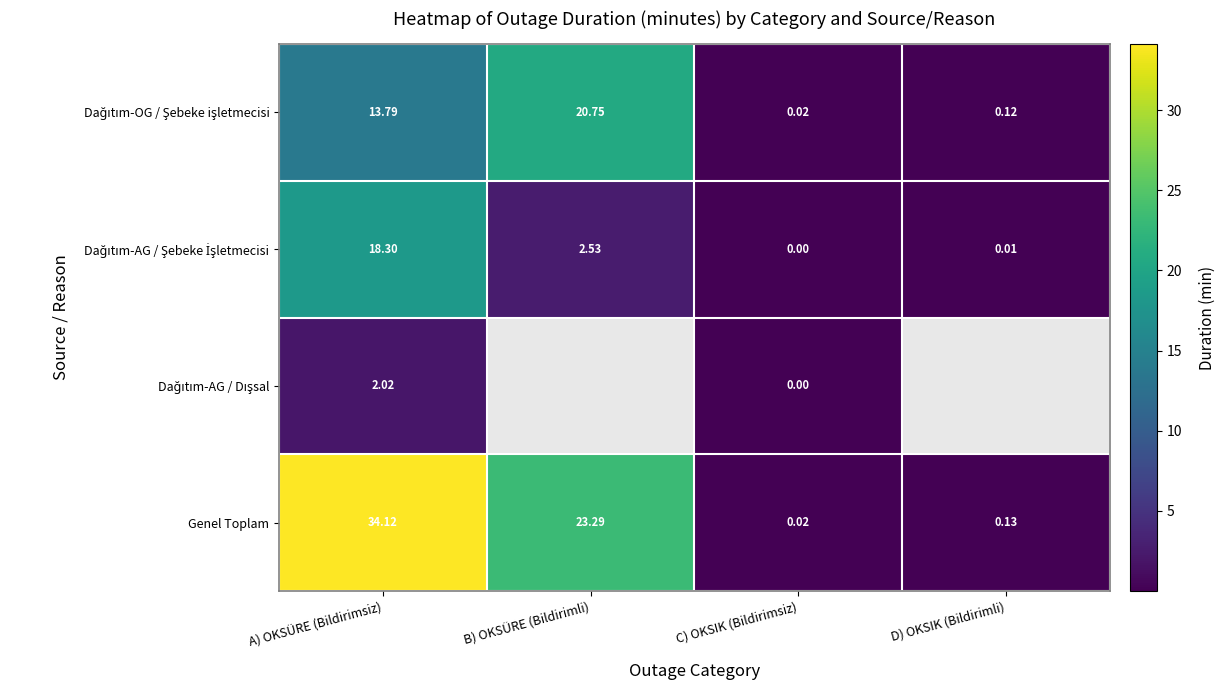

Between A) OKSÜRE (Bildirimsiz) and C) OKSIK (Bildirimsiz), which series saw the biggest shift?

Genel Toplam